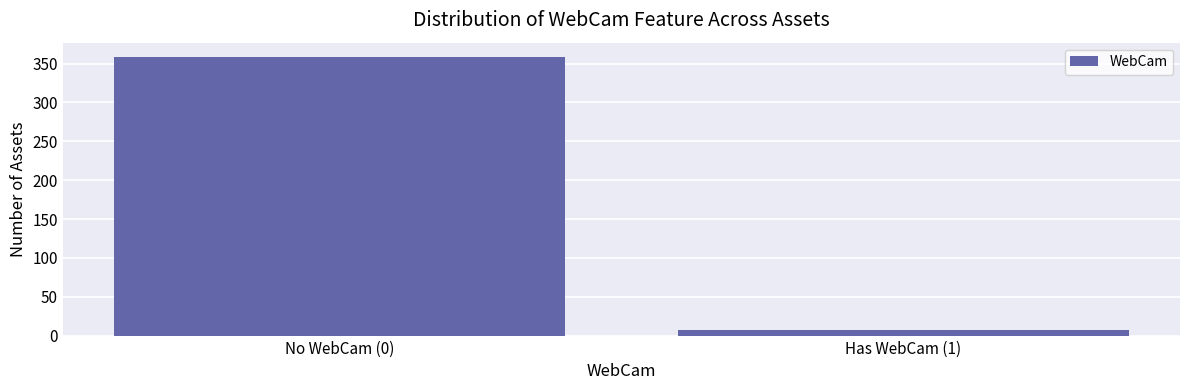

Reading left to right, transcribe all the data shown in this chart.

No WebCam (0)=359	Has WebCam (1)=7